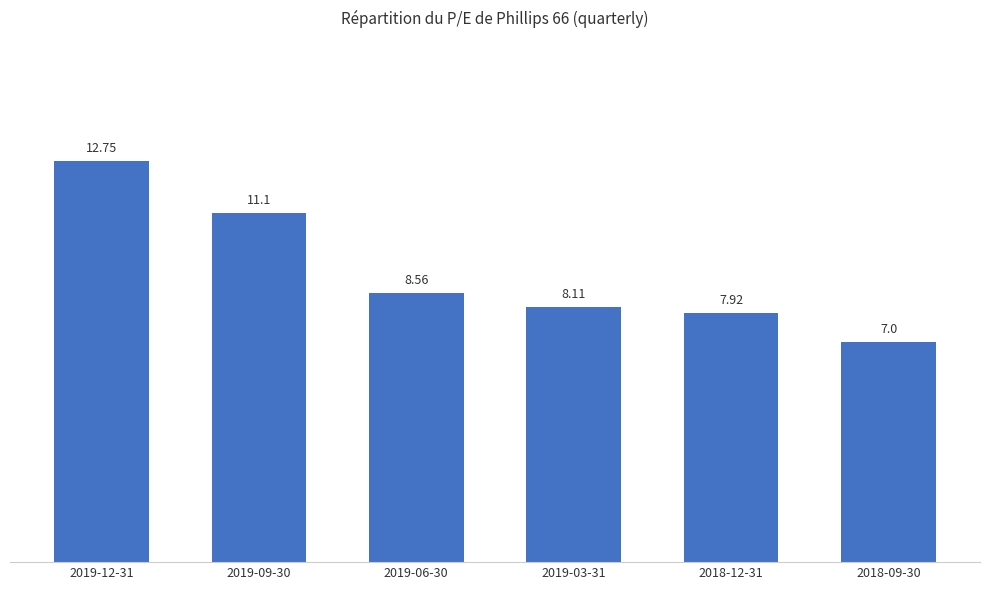

True or false: the data shows 1.7 at 2018-09-30.

False